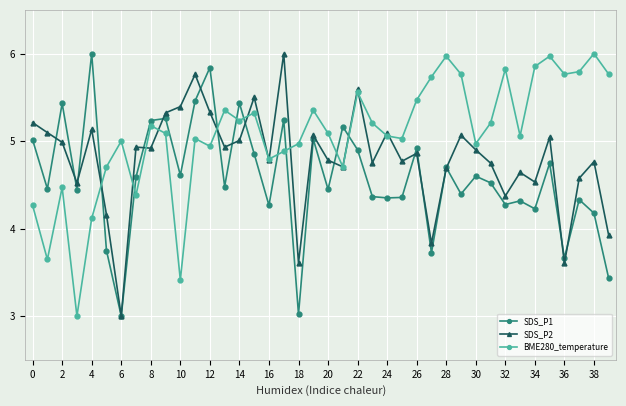

What is the maximum value for SDS_P1?

6.0